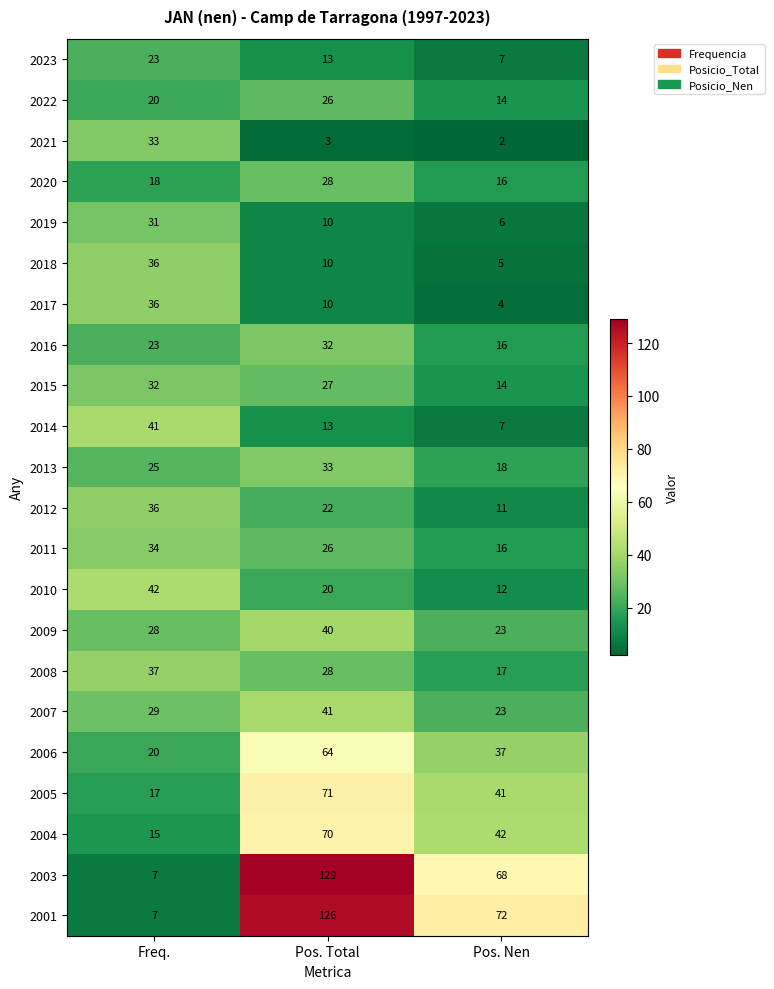

Which series has the largest total across all categories?

2001